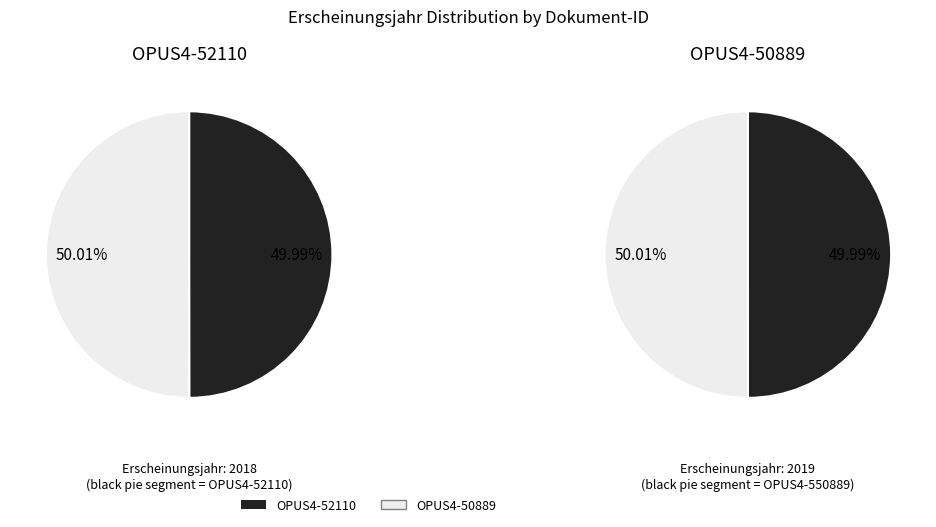

What portion of the pie excludes OPUS4-52110?

50.0%